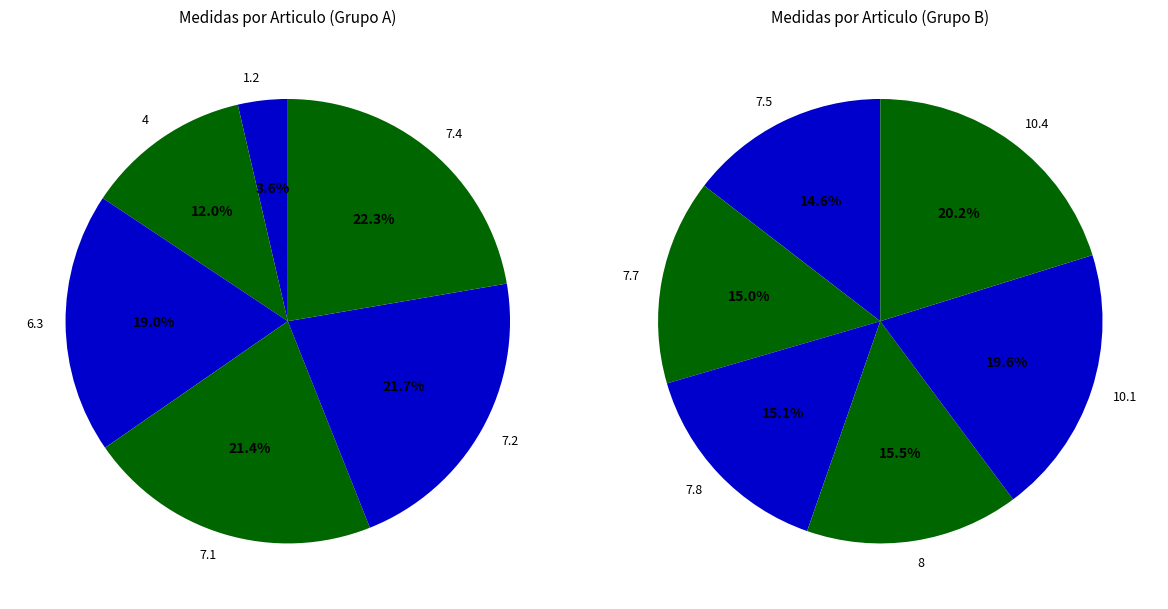

Does 7.1 represent more than half of the total?

No